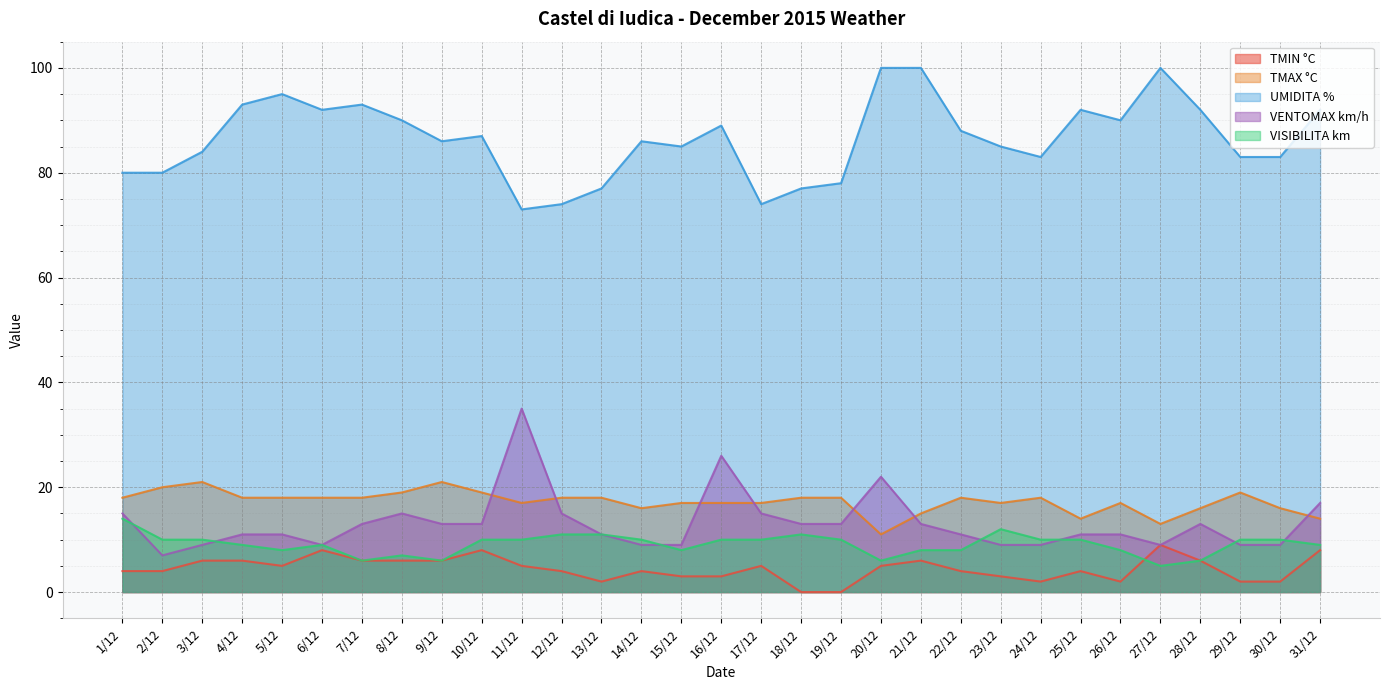

What is the value of the VENTOMAX km/h point at the 4th from the left?

11